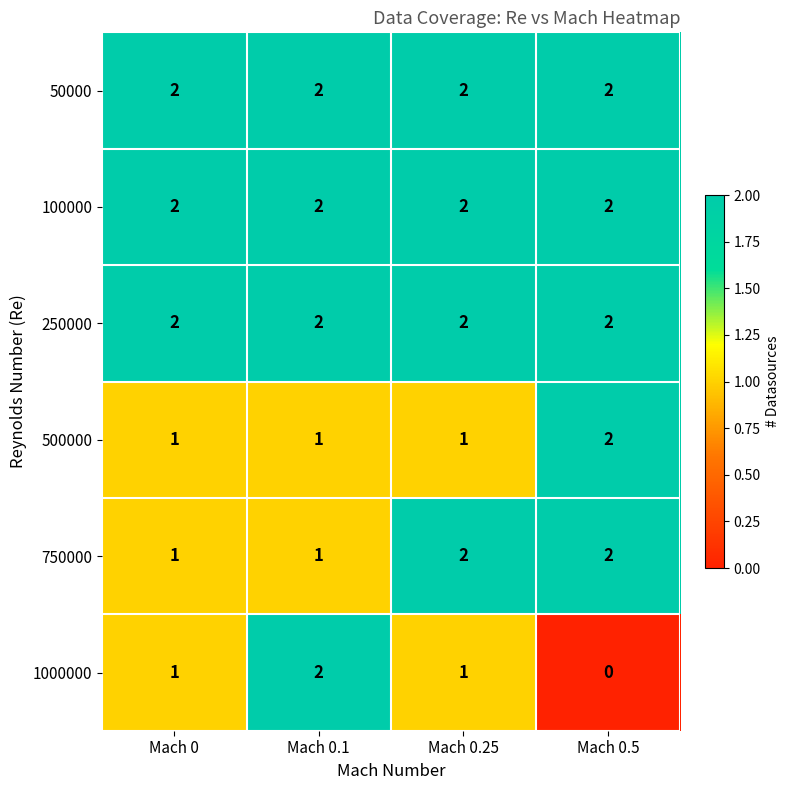

Which label corresponds to the smallest value in the chart?

Mach 0.5